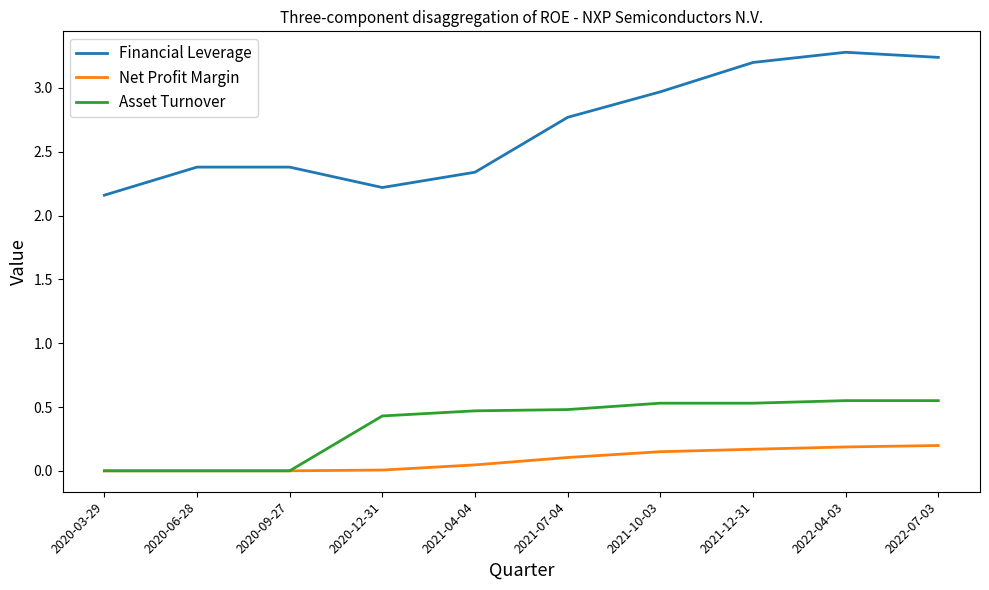

Rank the series by their maximum value, from highest to lowest.

Financial Leverage, Asset Turnover, Net Profit Margin